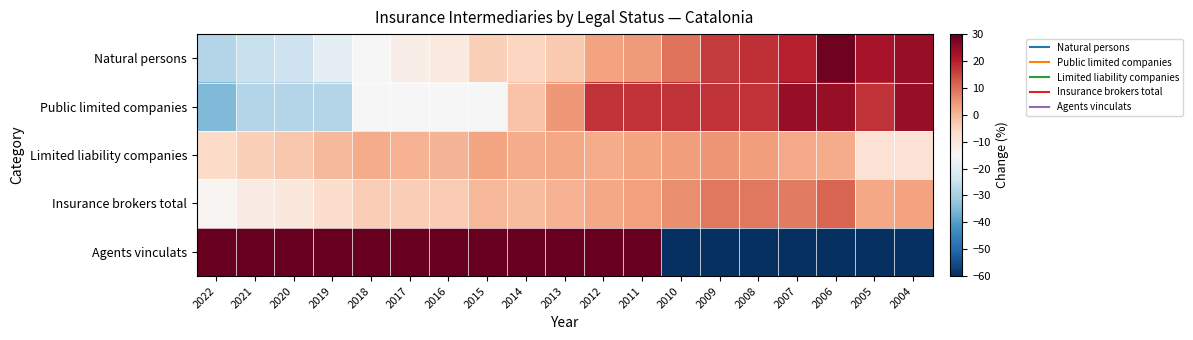

Which series has the largest total across all categories?

Agents vinculats